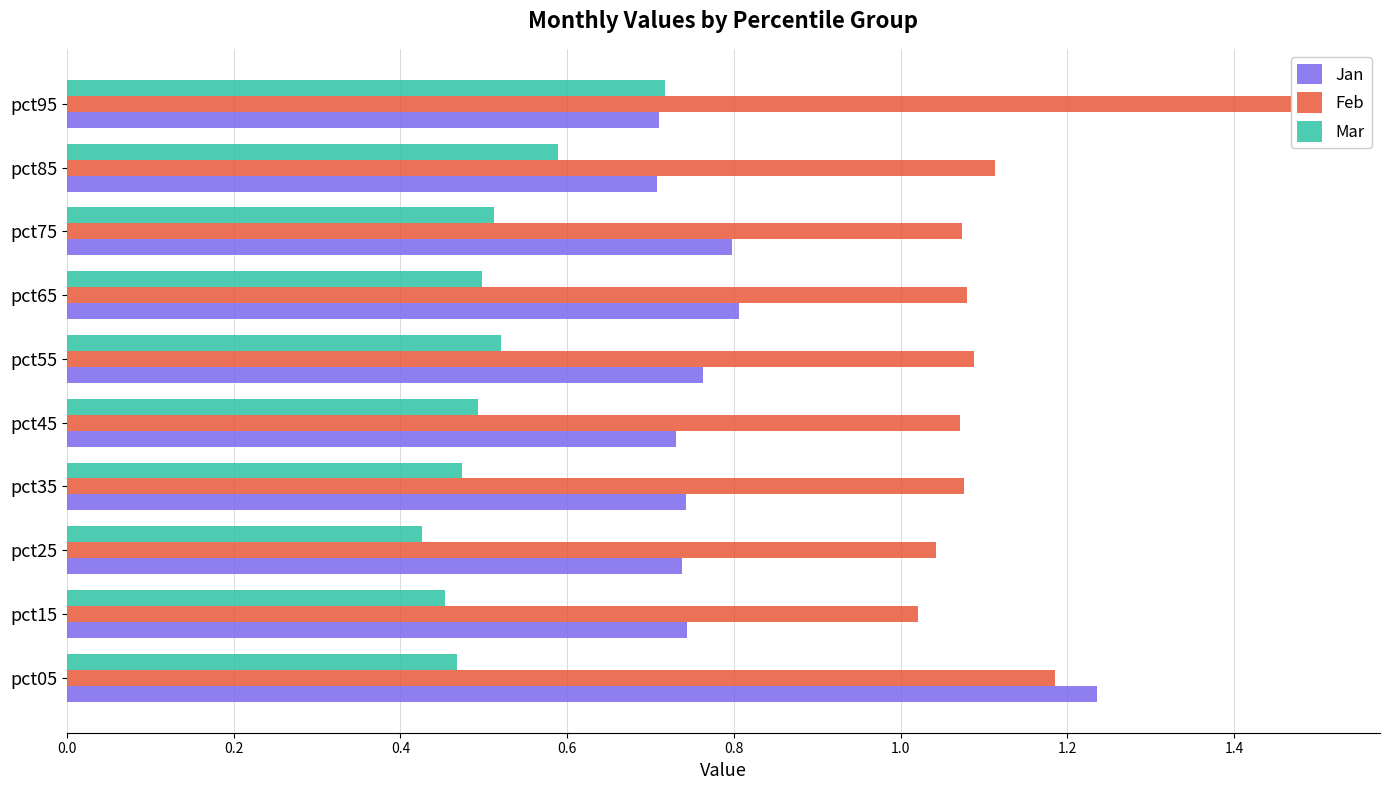

How many series are shown in this chart?

3